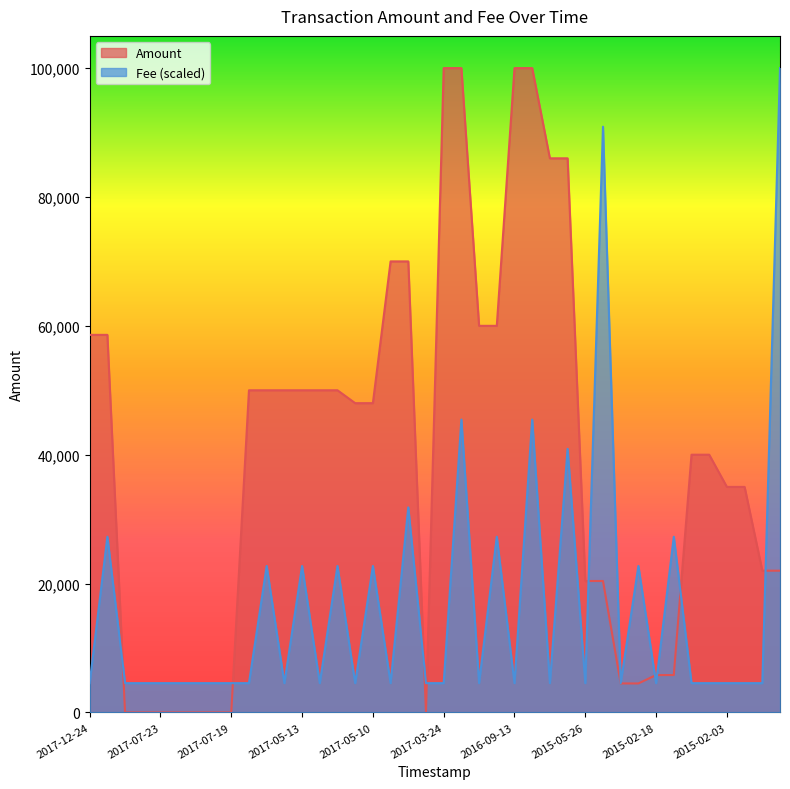

List the series in order of their overall mean, highest first.

Amount, Fee (scaled)